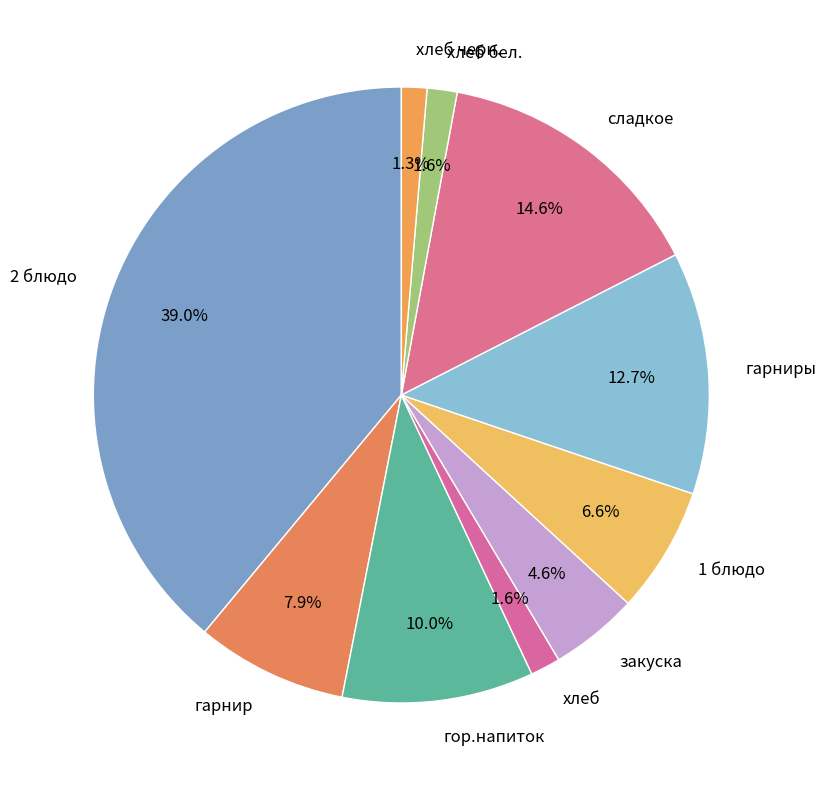

To the nearest percent, what is the difference between the сладкое and 1 блюдо slice percentages?

8%